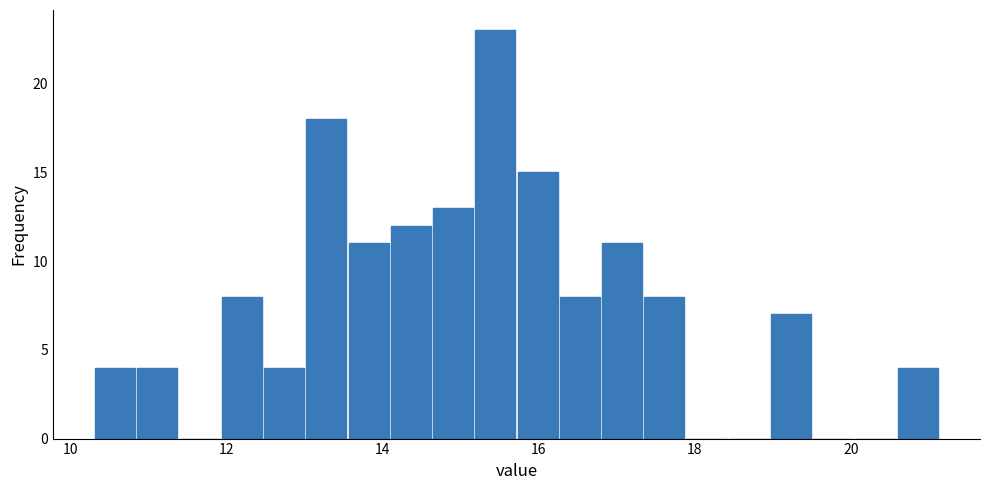

Around what value on the x-axis is the tallest bar? Give the approximate position of its centre, as read against the axis.

15.4